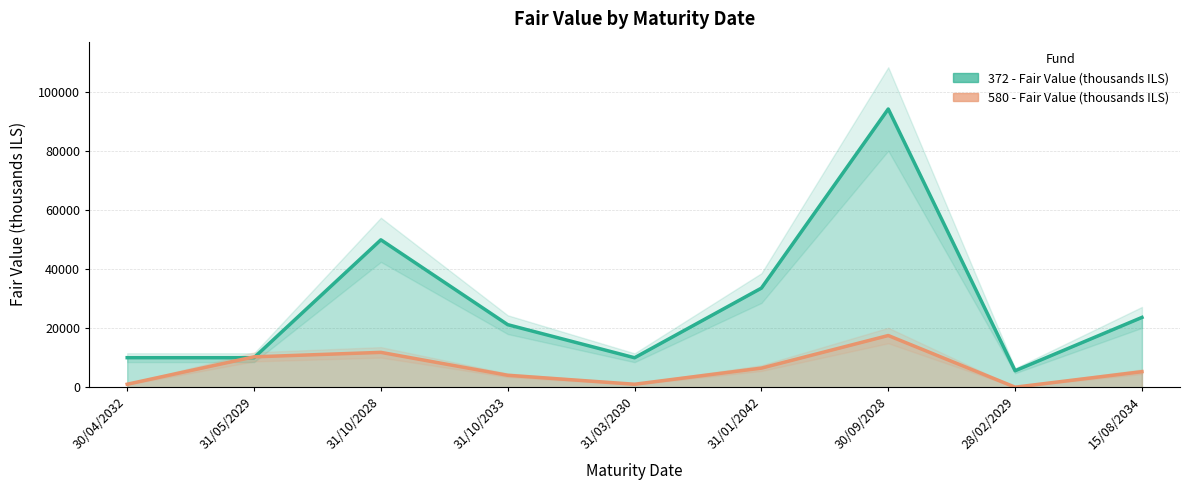

List the series in order of their overall mean, lowest first.

580 - Fair Value (thousands ILS), 372 - Fair Value (thousands ILS)